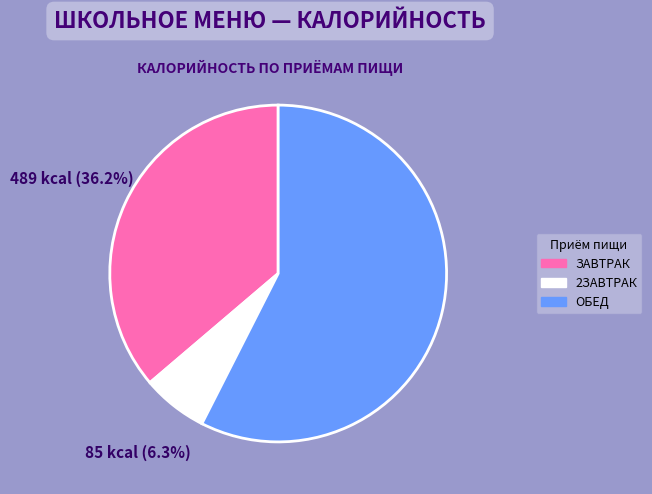

Which slice represents more than half of the pie?

ОБЕД